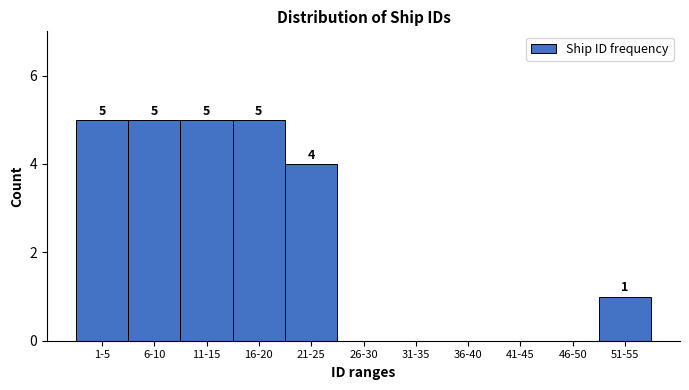

Reading left to right, what are all the values shown in this chart?

1-5=5	6-10=5	11-15=5	16-20=5	21-25=4	26-30=0	31-35=0	36-40=0	41-45=0	46-50=0	51-55=1